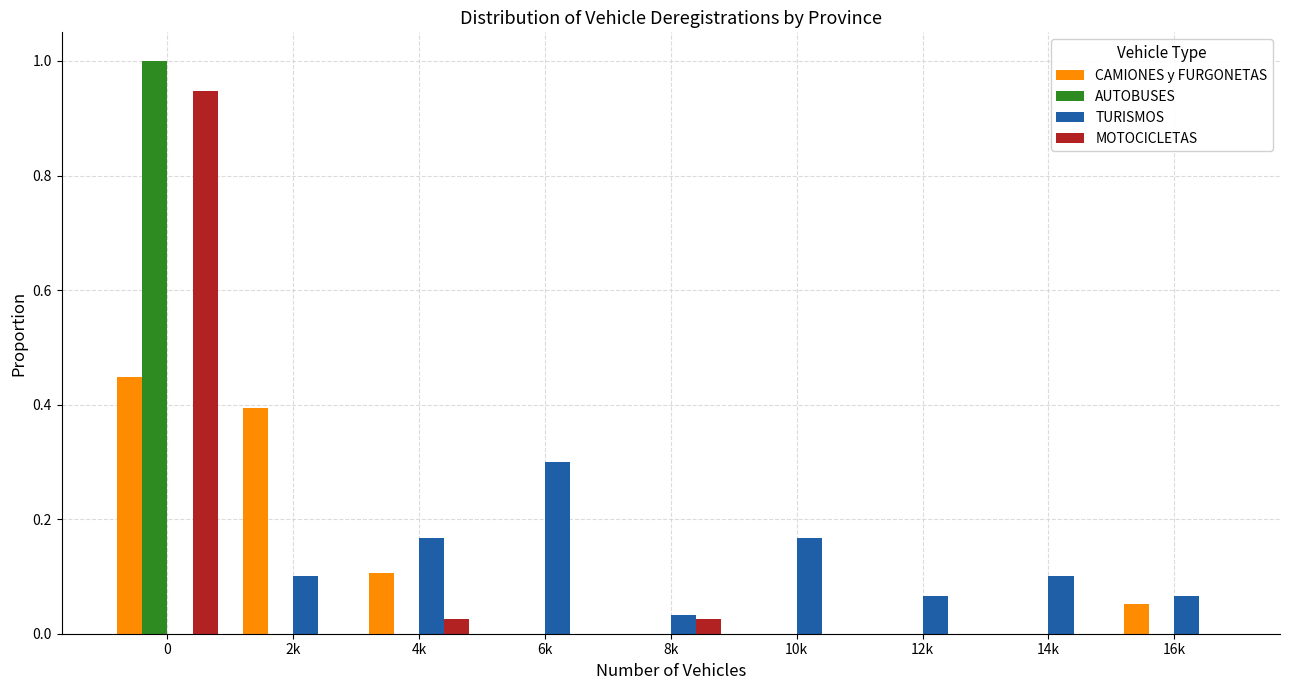

The CAMIONES y FURGONETAS series shows 0.0 at 10k. True or false?

True